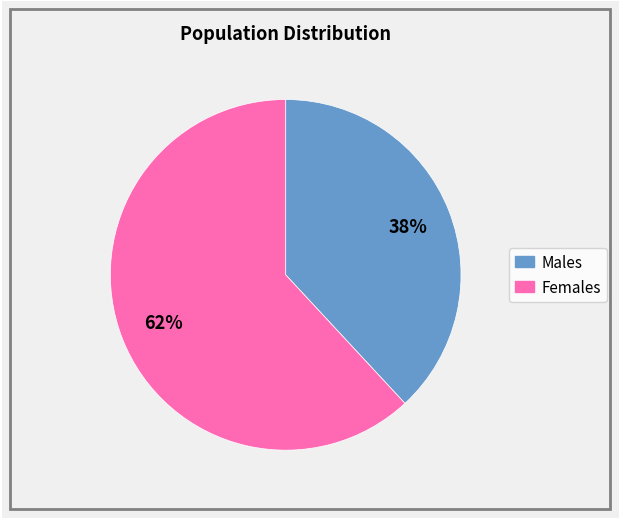

To the nearest percent, what is the average slice percentage?

50%